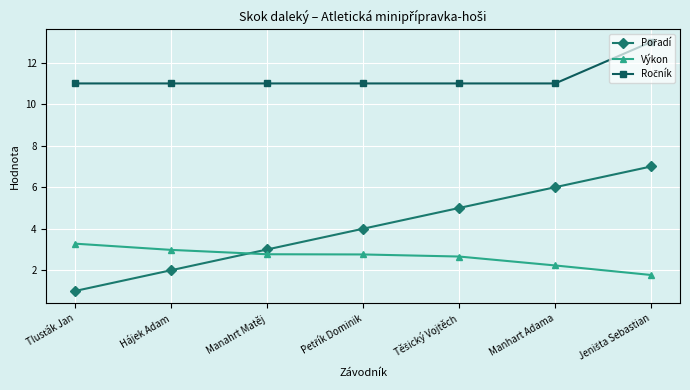

Read the Výkon value at Manahrt Matěj.

2.8